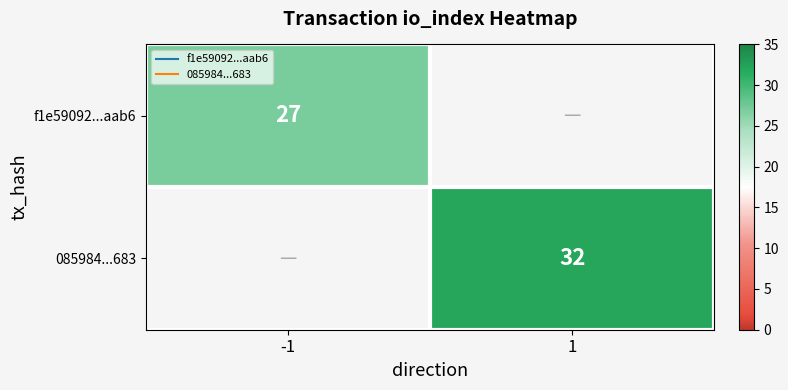

At how many categories does at least one series exceed 11?

2